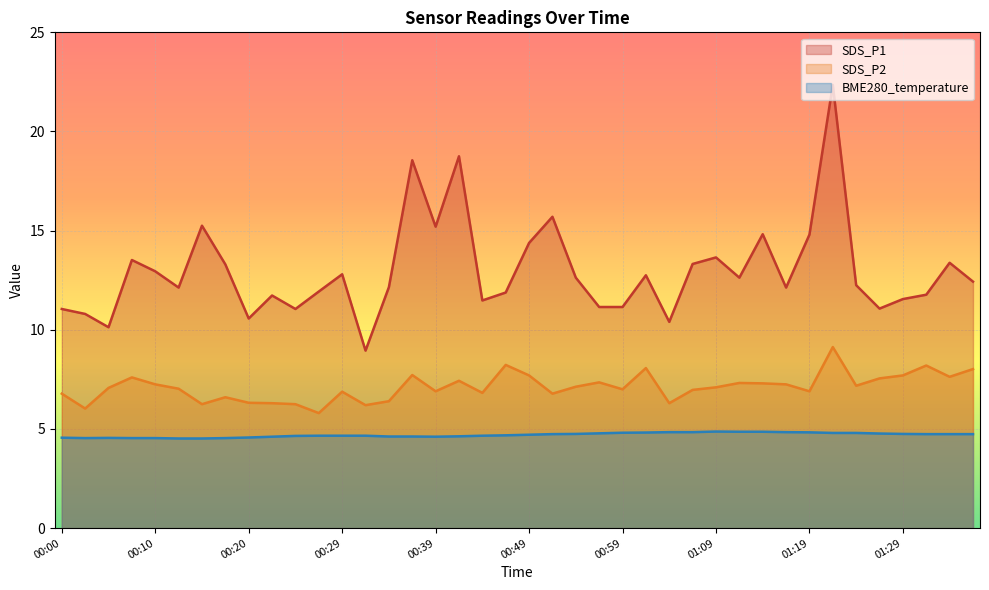

Read the BME280_temperature value at 00:29.

4.7